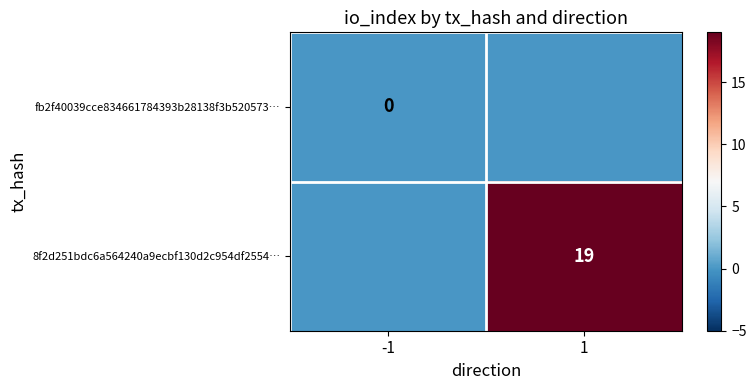

The 8f2d251bdc6a564240a9ecbf130d2c954df2554… series shows 0 at -1. True or false?

True